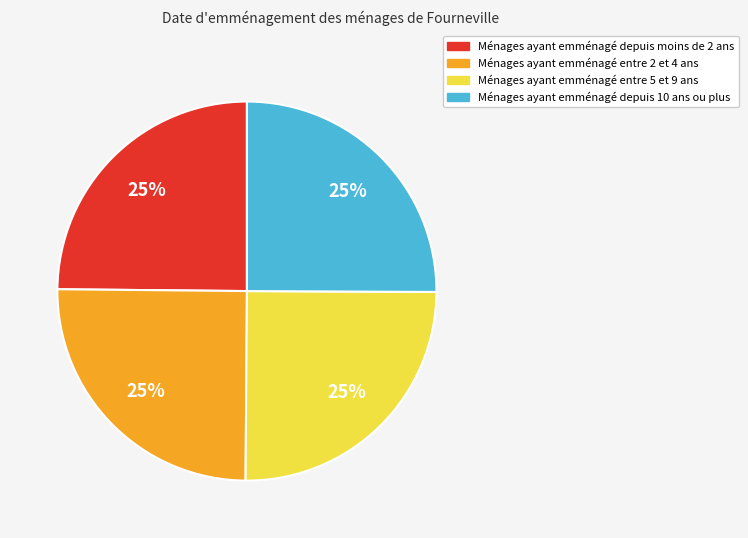

To the nearest percent, what is the average slice percentage?

25%